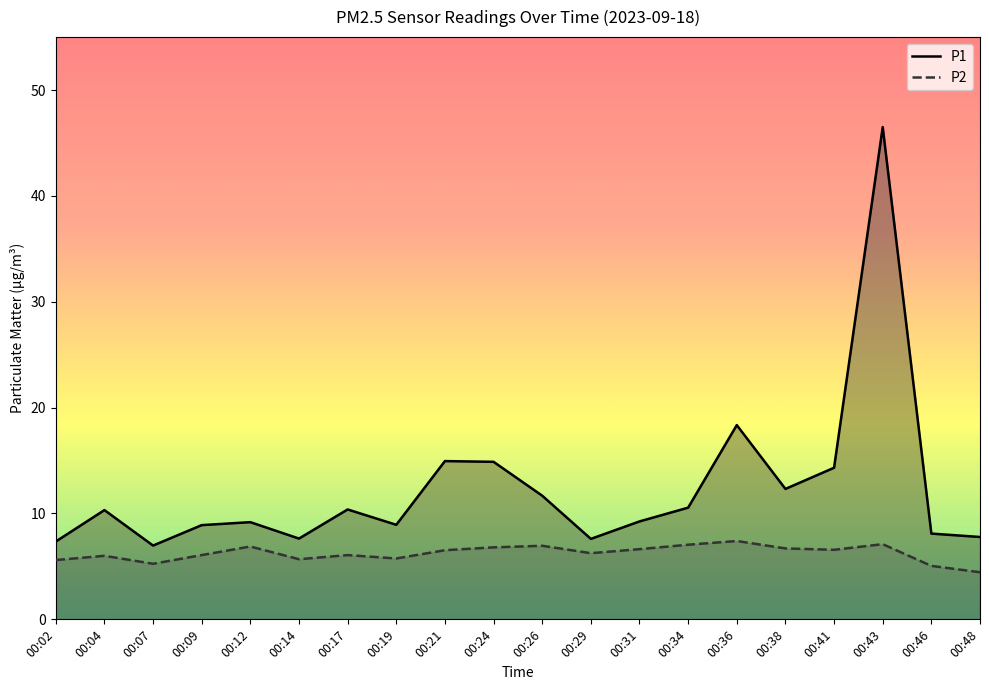

At which category is the sum across all series the highest?

00:43